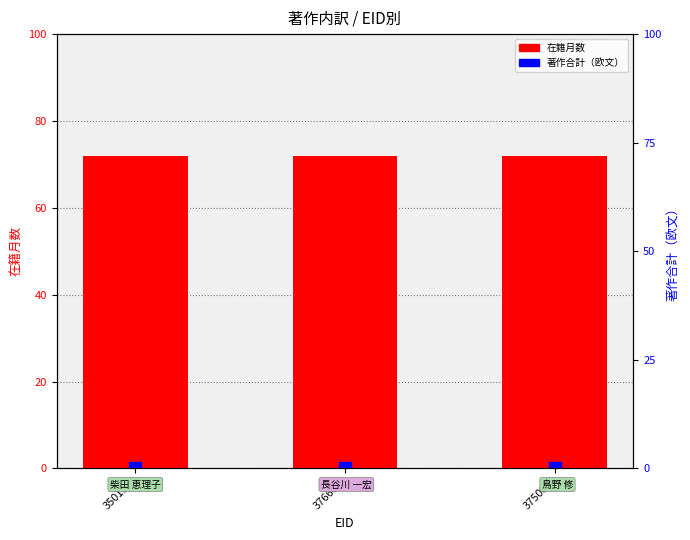

Which category has the lowest value in the 在籍月数 series?

350197